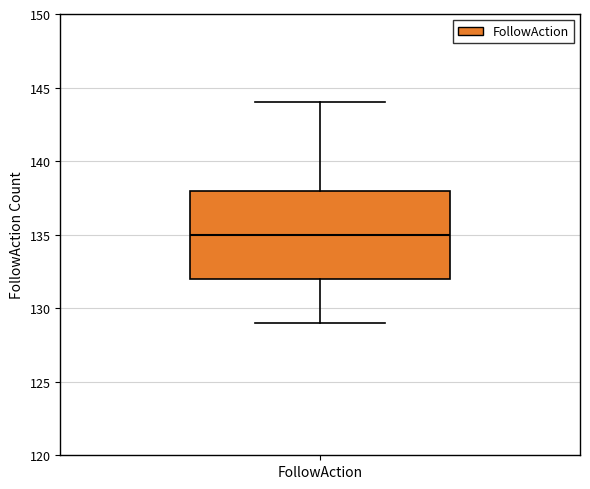

Transcribe this box plot: give where the median line is, the range the box spans, and where the two whiskers end, as read against the y-axis. The values are not printed on the chart, so give them approximately, as read against the axis.

median 135, box 132 to 138, whiskers 129 to 144